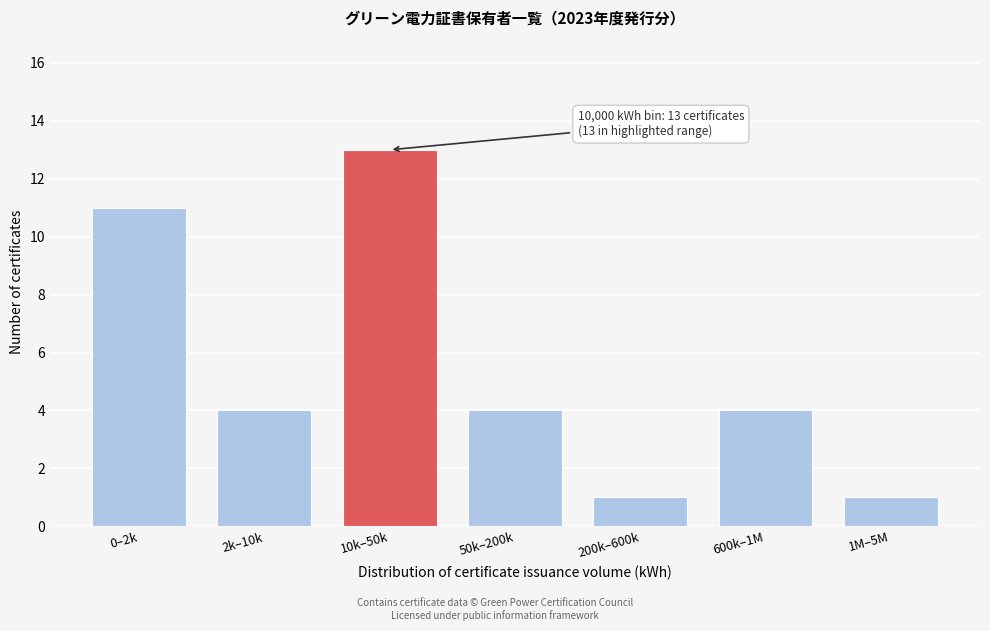

Reading left to right, list all the values displayed in this chart.

11	4	13	4	1	4	1